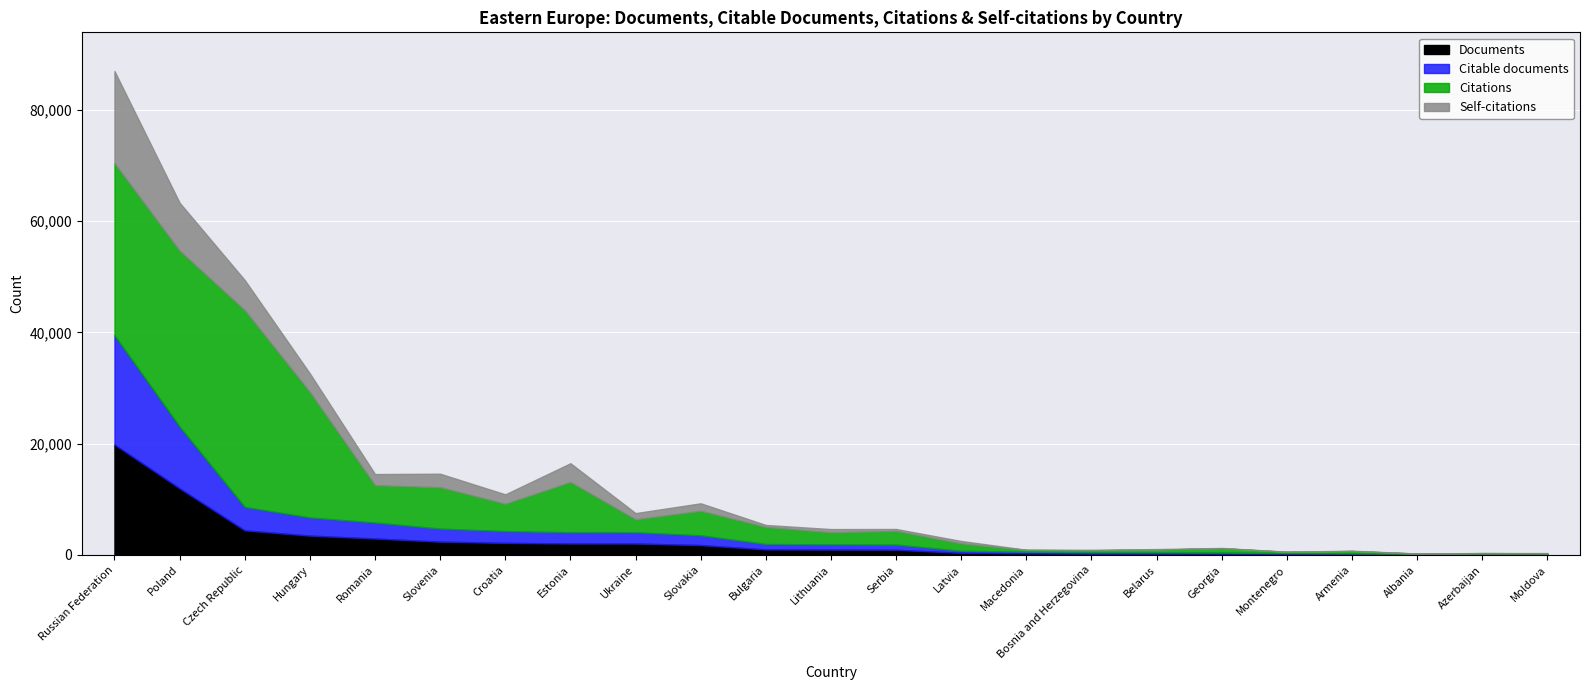

At which category is the sum across all series the highest?

Russian Federation